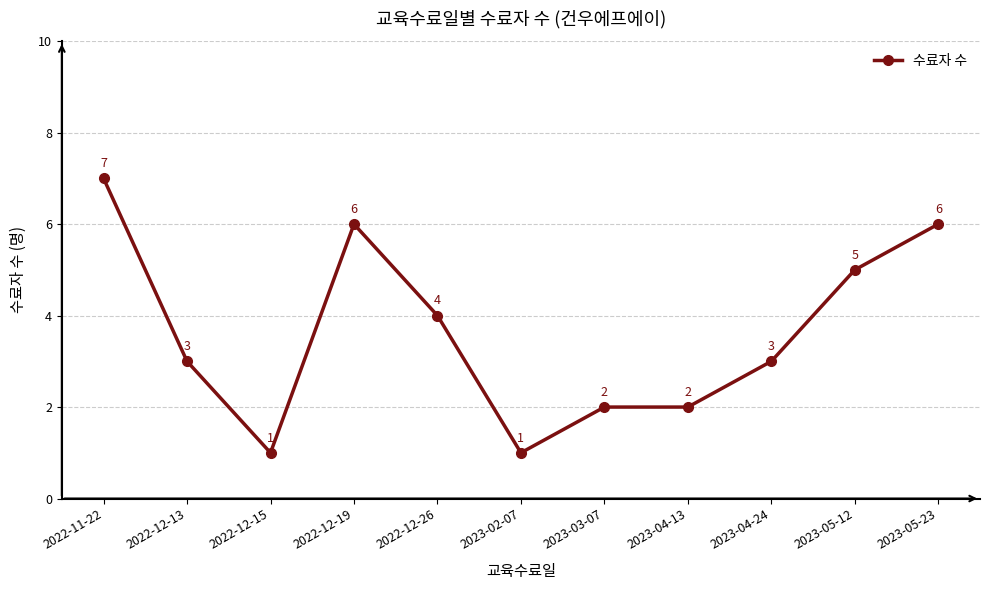

How many values are between 2 and 6?

8